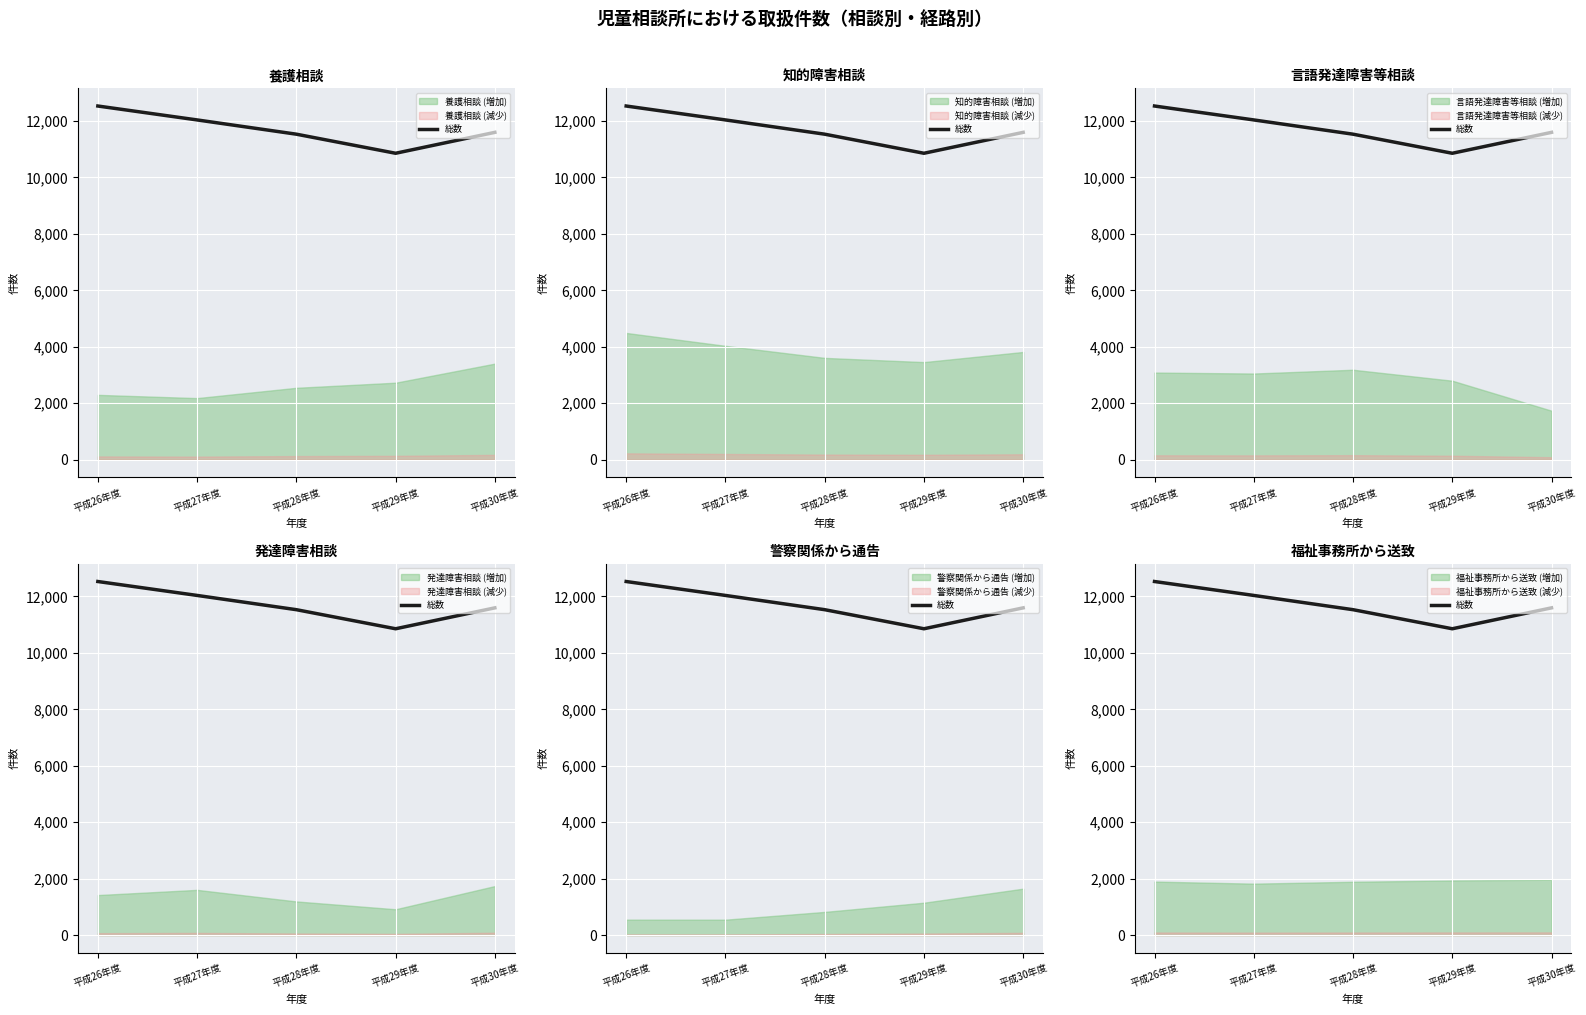

What position from the right is 平成28年度?

3